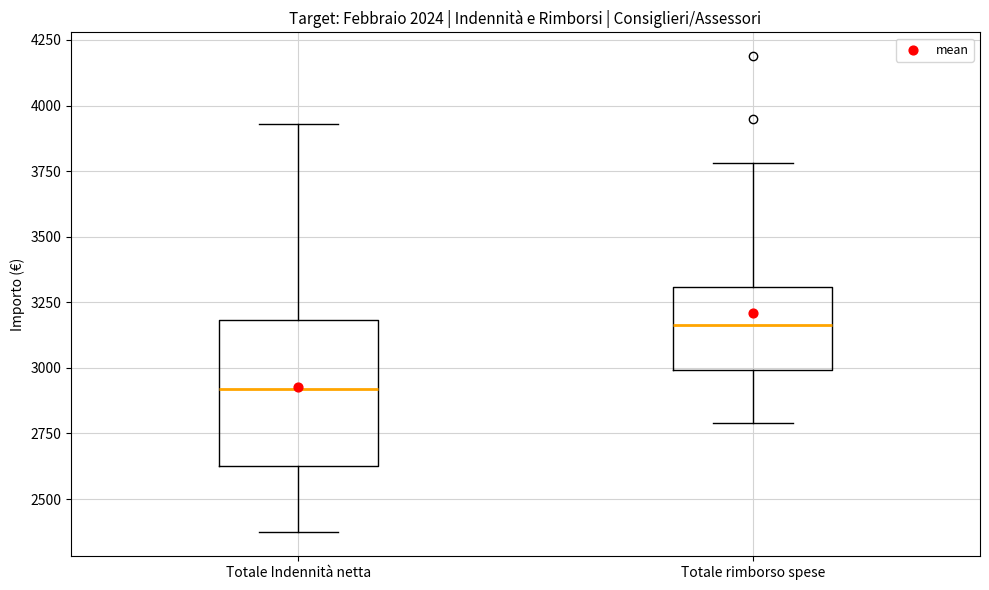

Which box has the highest median line?

Totale rimborso spese